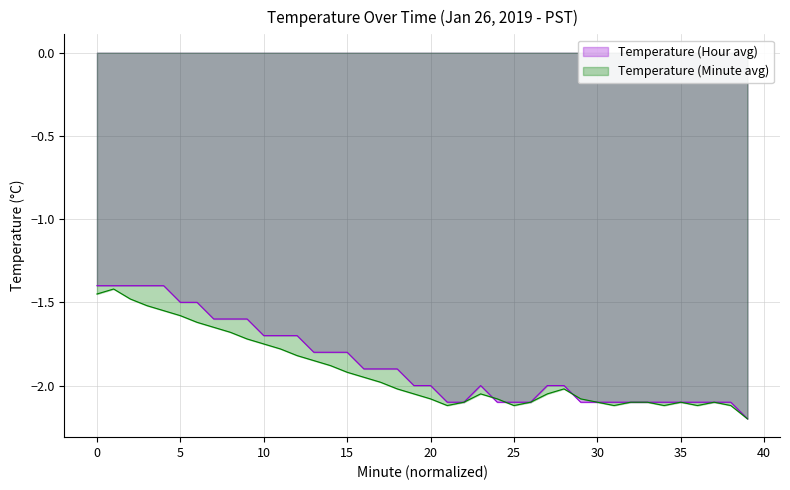

Reading left to right, transcribe all the data shown in this chart.

Temperature (Hour avg): -1.4	-1.4	-1.4	-1.4	-1.4	-1.5	-1.5	-1.6	-1.6	-1.6	-1.7	-1.7	-1.7	-1.8	-1.8	-1.8	-1.9	-1.9	-1.9	-2.0	-2.0	-2.1	-2.1	-2.0	-2.1	-2.1	-2.1	-2.0	-2.0	-2.1	-2.1	-2.1	-2.1	-2.1	-2.1	-2.1	-2.1	-2.1	-2.1	-2.2
Temperature (Minute avg): -1.4	-1.4	-1.5	-1.5	-1.6	-1.6	-1.6	-1.6	-1.7	-1.7	-1.8	-1.8	-1.8	-1.9	-1.9	-1.9	-1.9	-2.0	-2.0	-2.0	-2.1	-2.1	-2.1	-2.0	-2.1	-2.1	-2.1	-2.0	-2.0	-2.1	-2.1	-2.1	-2.1	-2.1	-2.1	-2.1	-2.1	-2.1	-2.1	-2.2